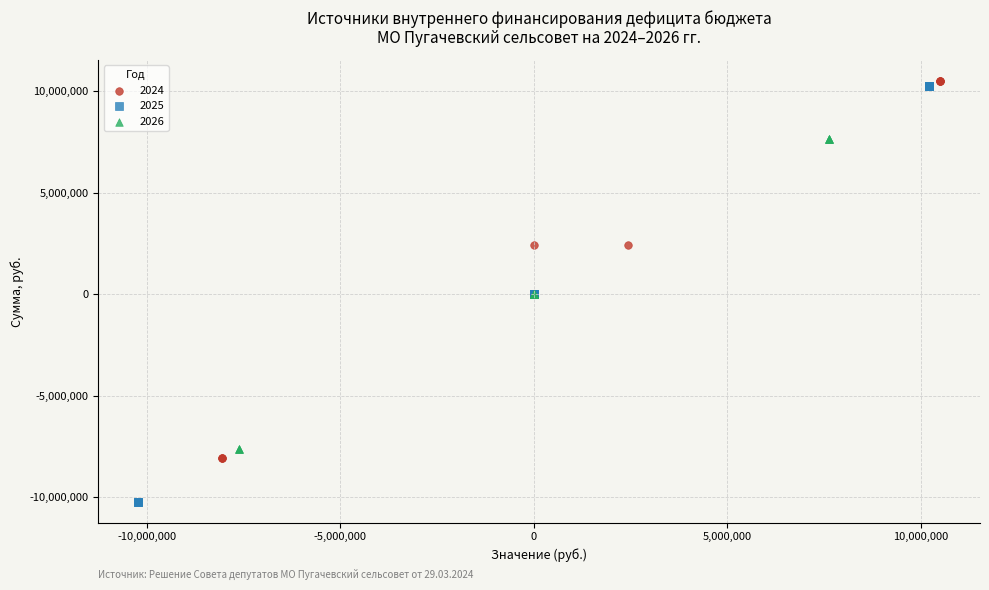

Which series has the widest spread of Y values?

2025